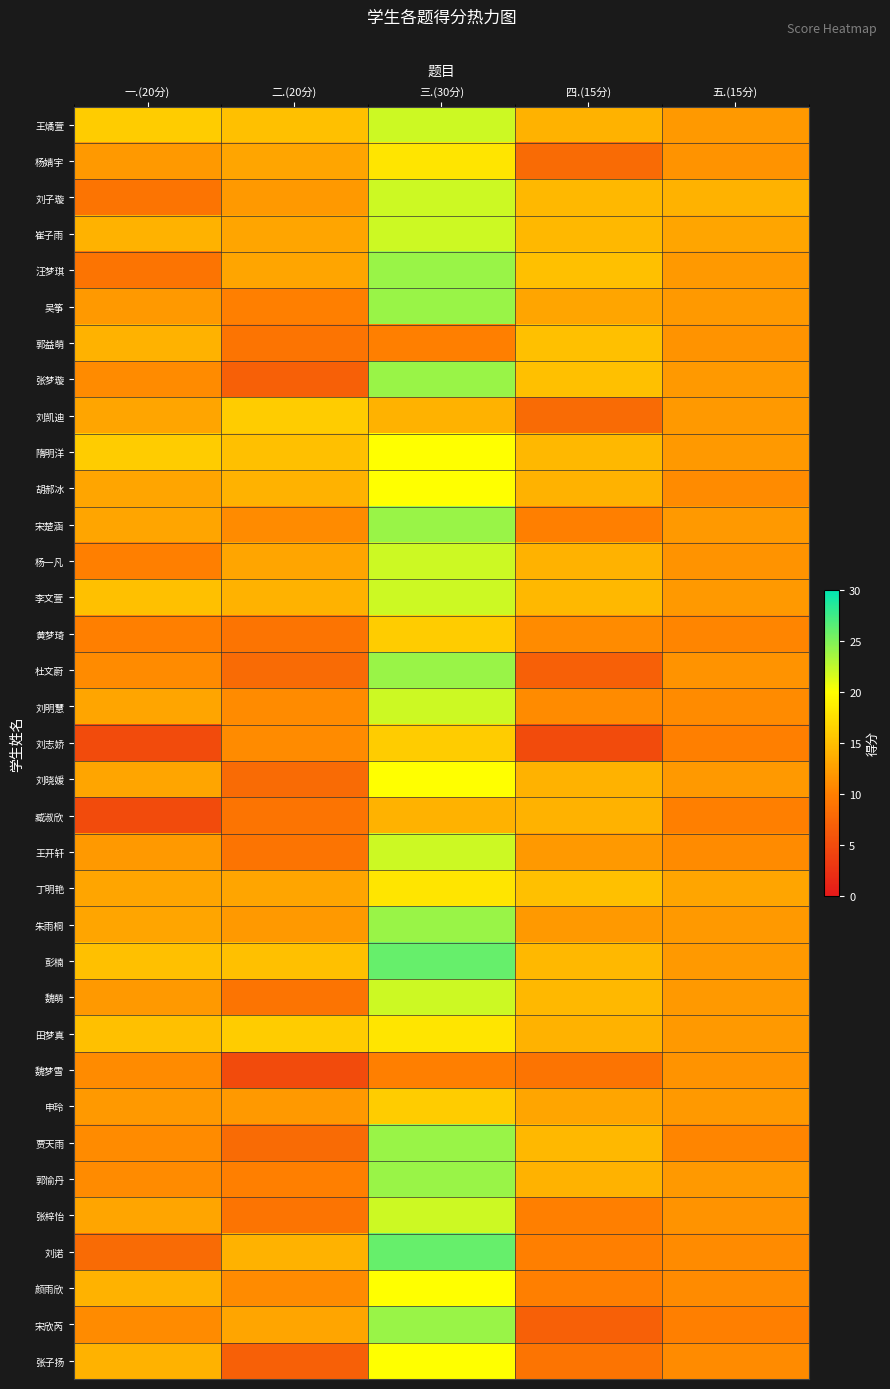

At how many categories does at least one series exceed 5?

5